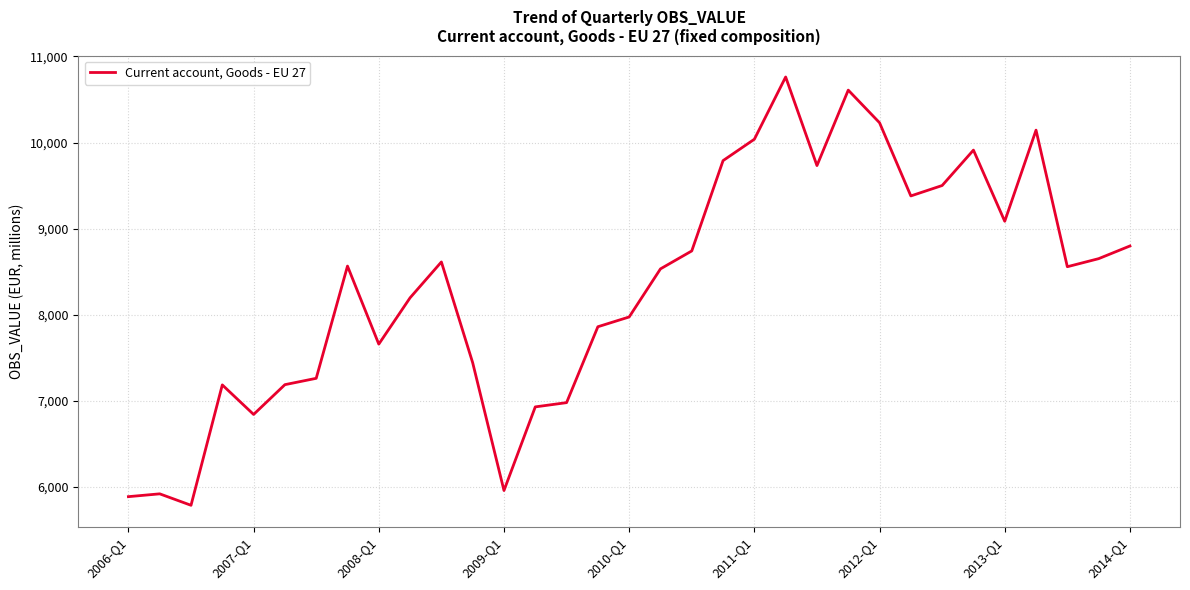

What is the minimum value shown in the chart?

5786.2